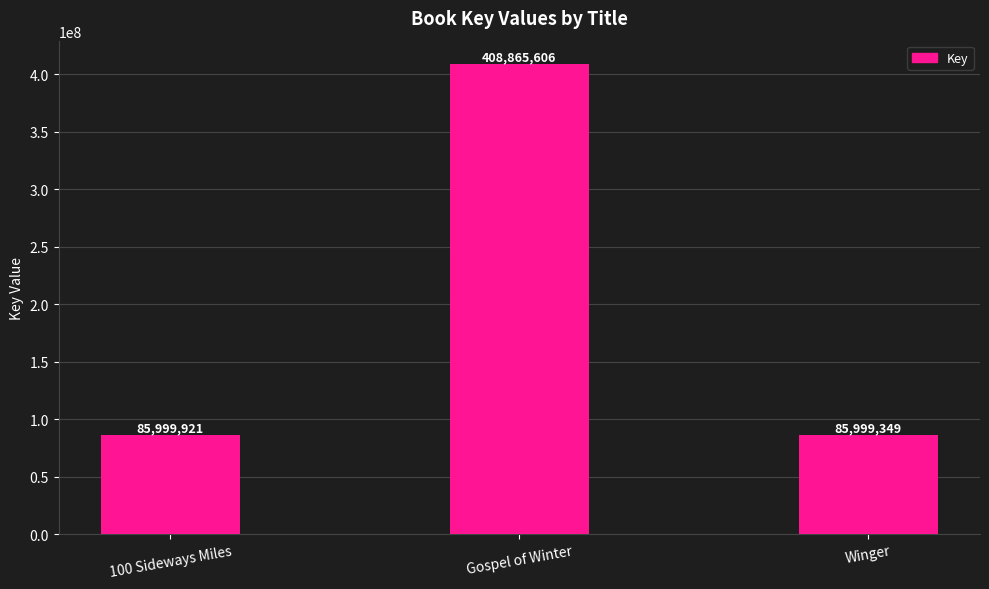

How many bars are there in total?

3